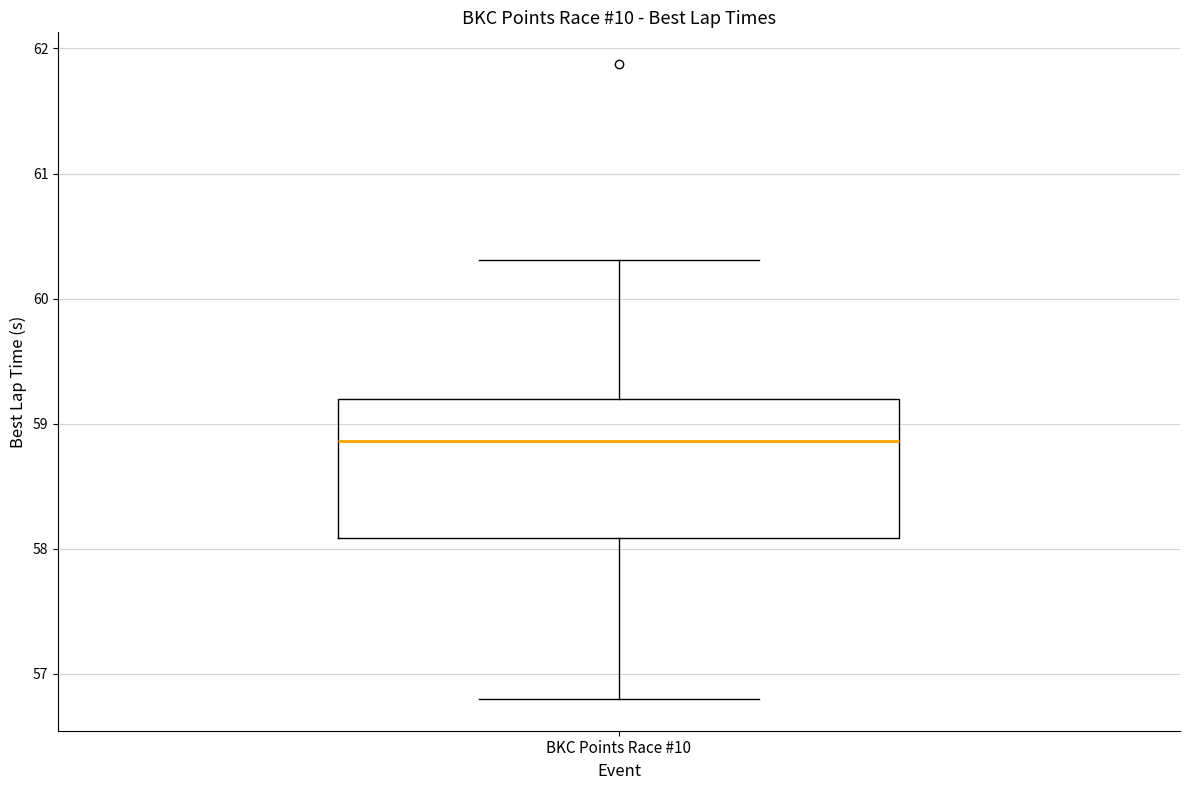

Where does the median line of the box for BKC Points Race #10 sit on the y-axis? The values are not printed on the chart, so give them approximately, as read against the axis.

58.9